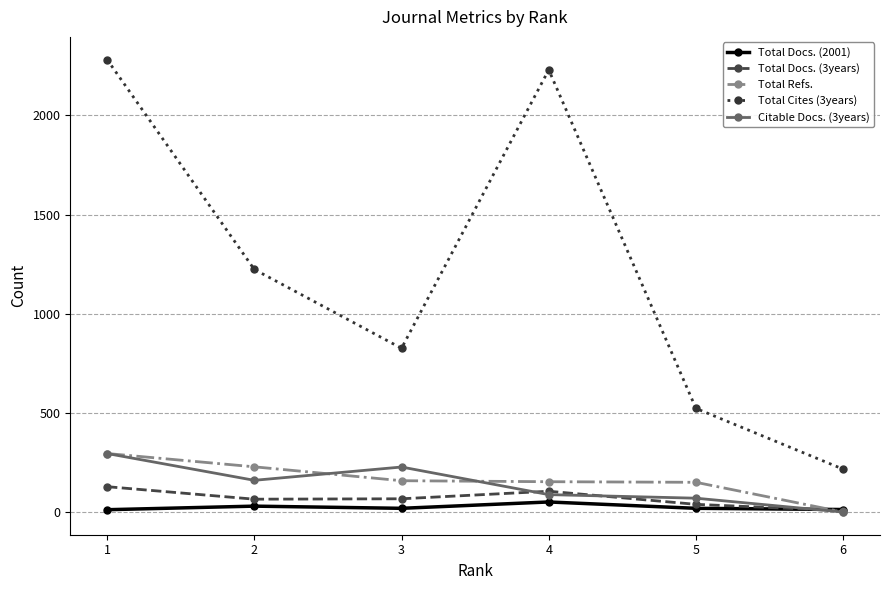

Where does the Total Docs. (2001) series first go above 21?

2